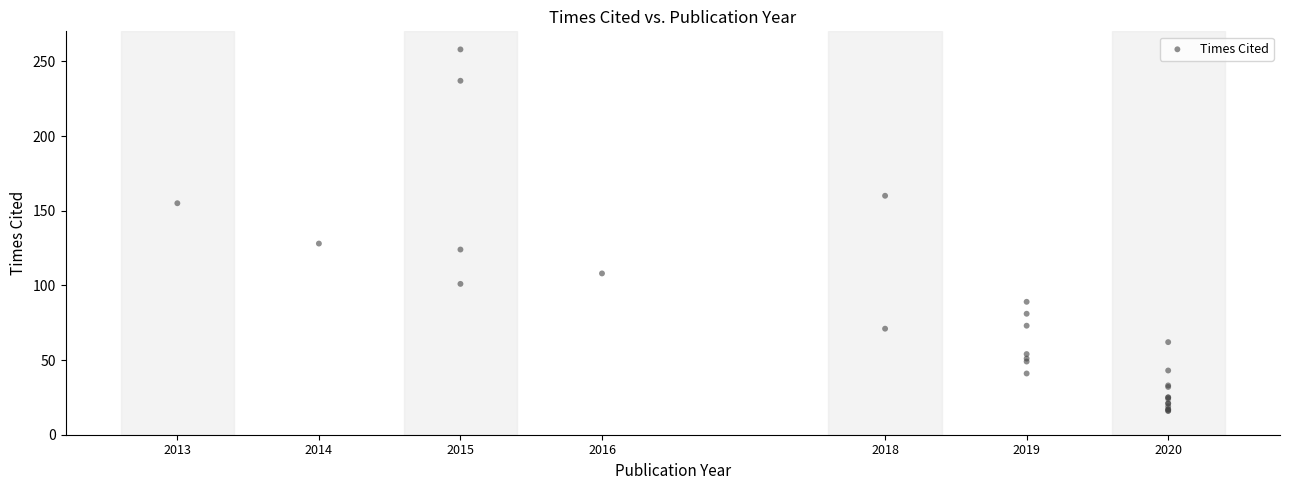

What Y value in the scatter plot is closest to 137?

128